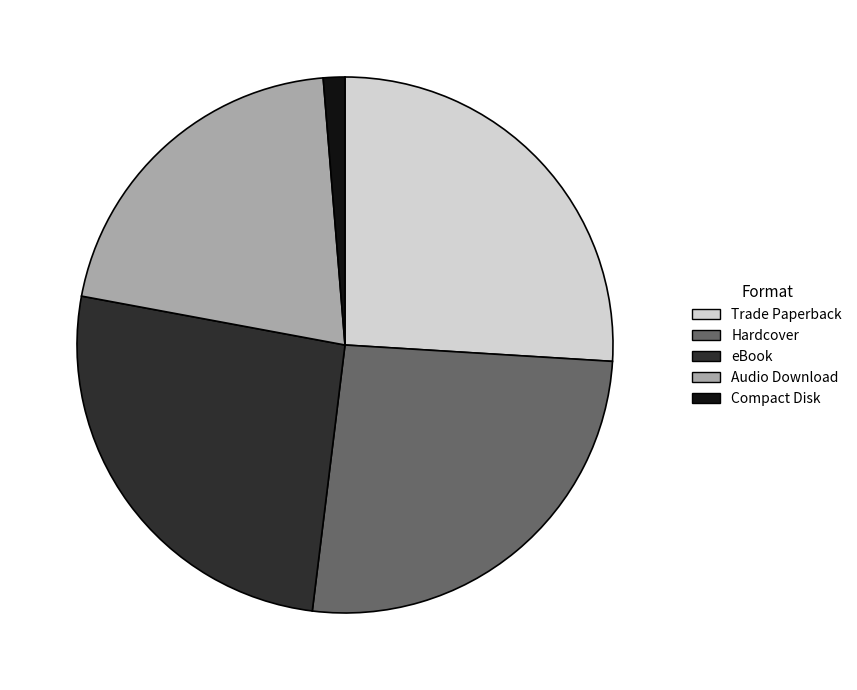

Count the number of slices in the pie.

5